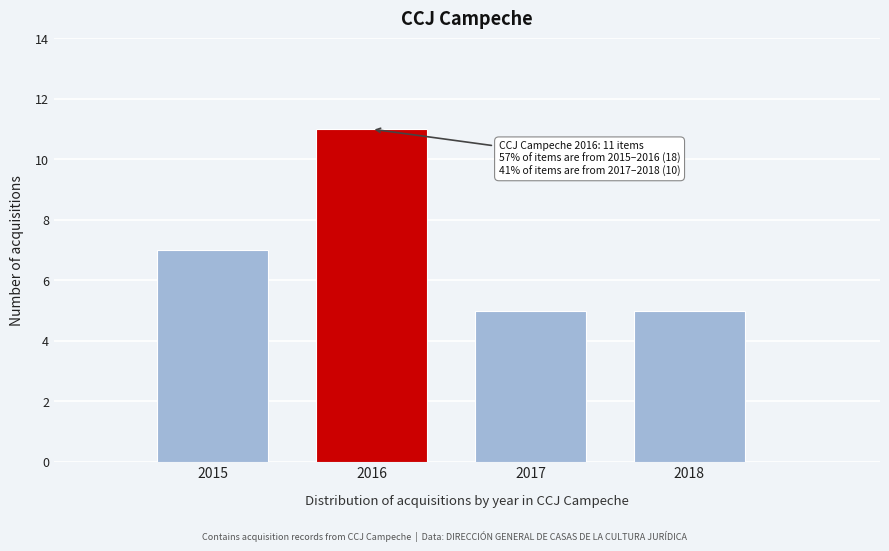

Reading left to right, list all the values displayed in this chart.

7	11	5	5